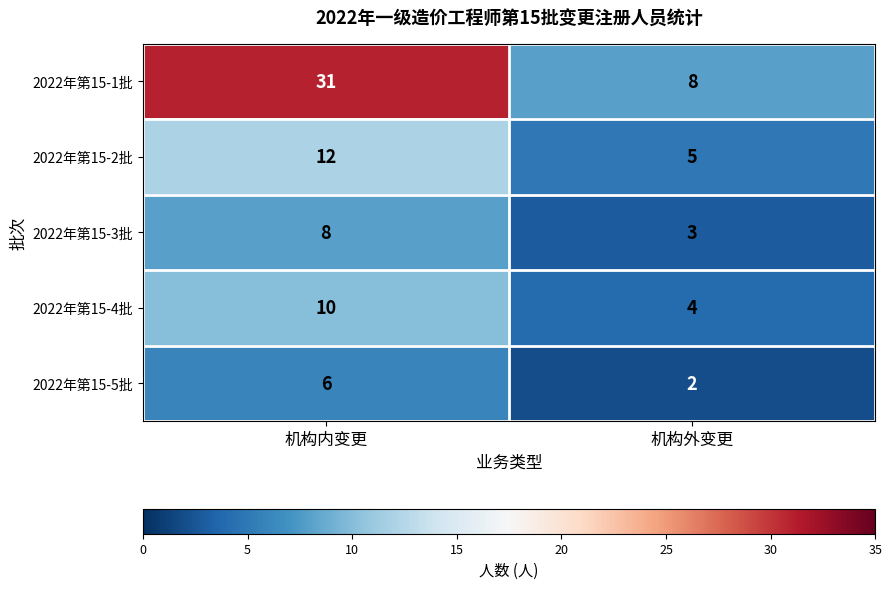

Between 机构内变更 and 机构外变更, which series saw the biggest shift?

2022年第15-1批